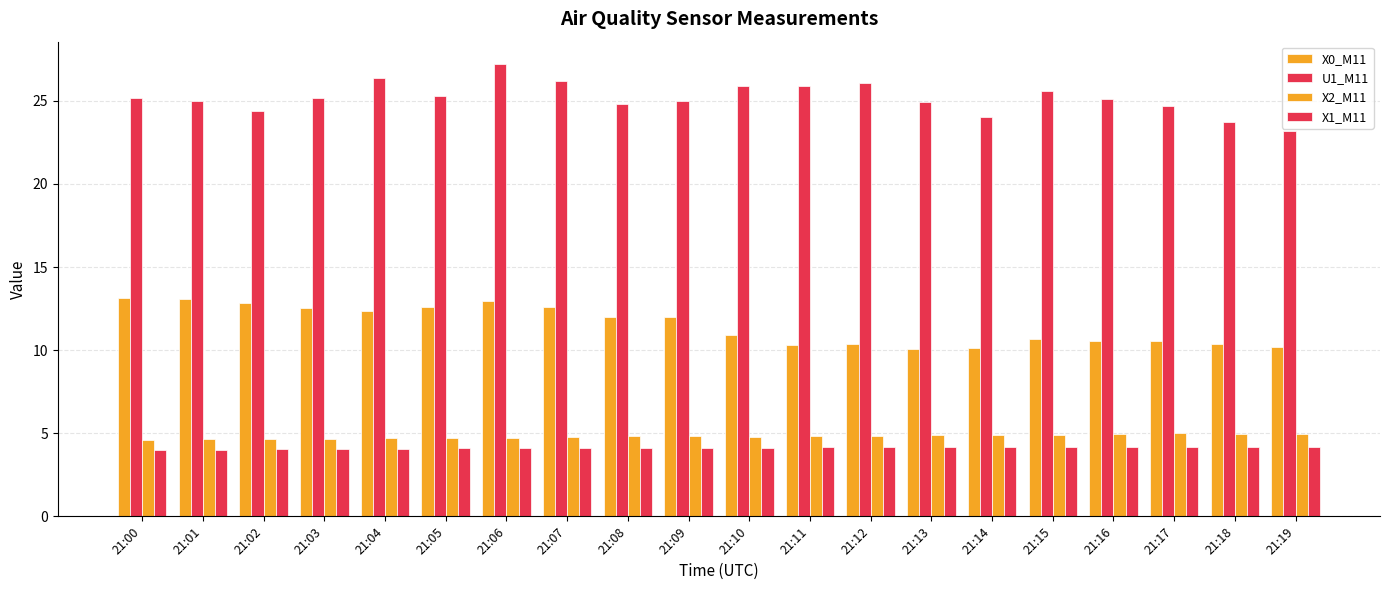

What is the maximum value shown in the chart?

27.2